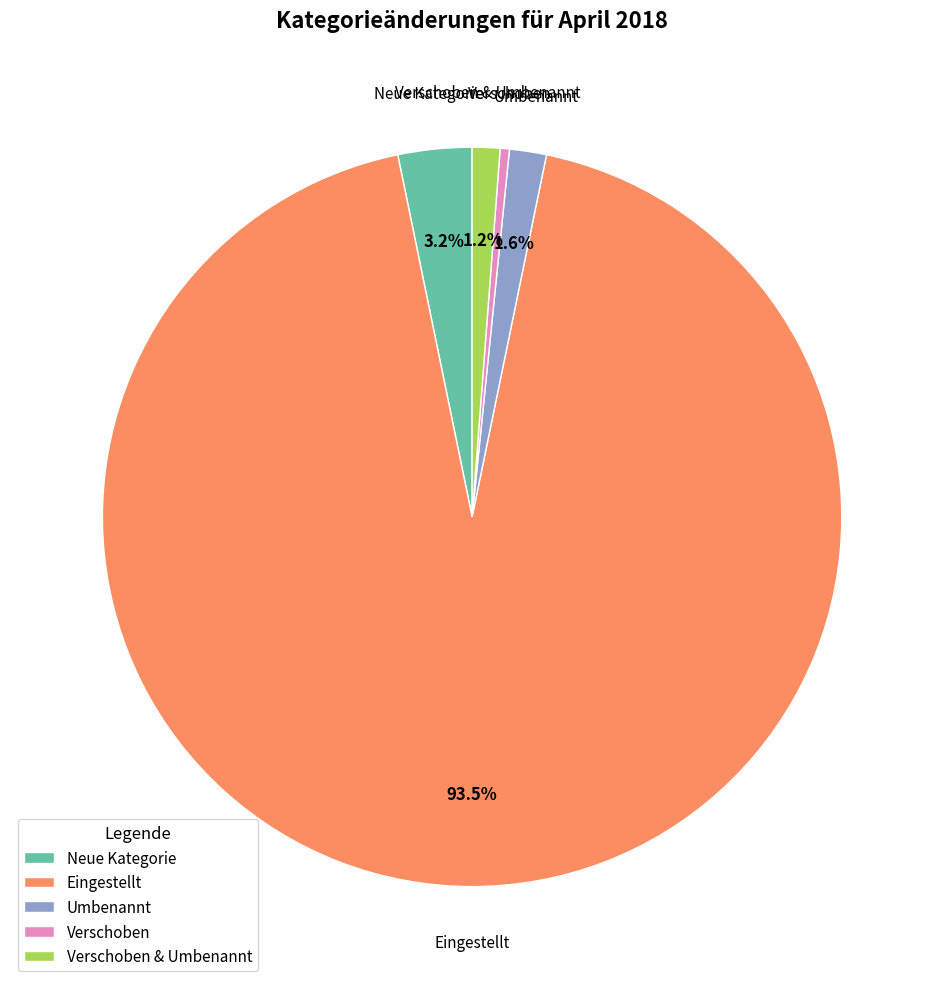

Which has a higher value, Neue Kategorie or Verschoben & Umbenannt?

Neue Kategorie